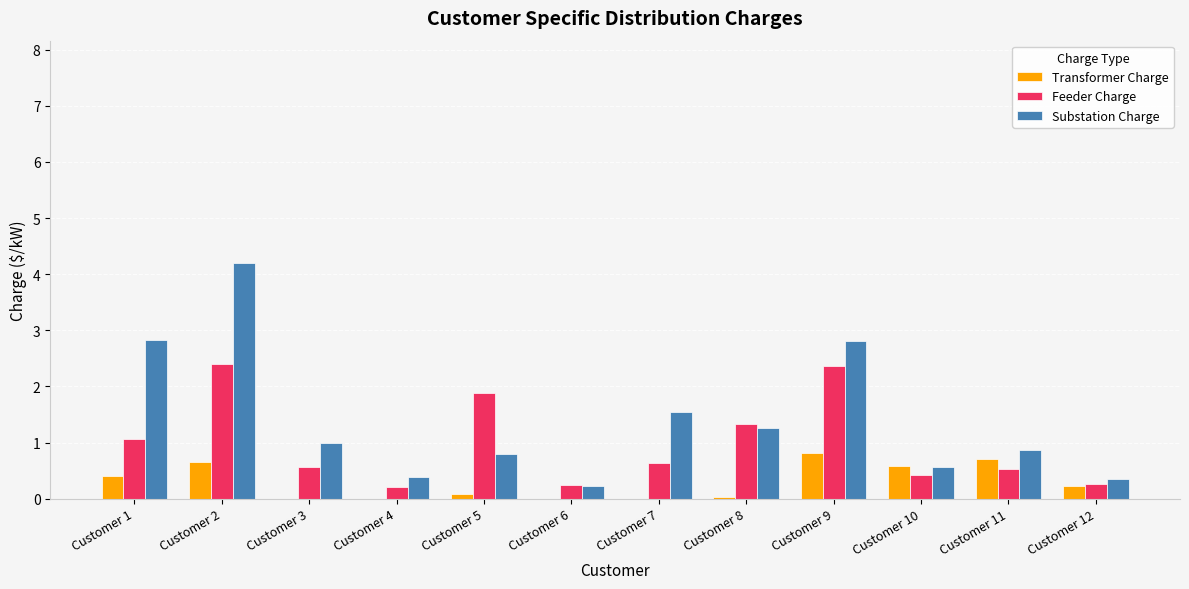

Where is Substation Charge nearest to the value 2?

Customer 7